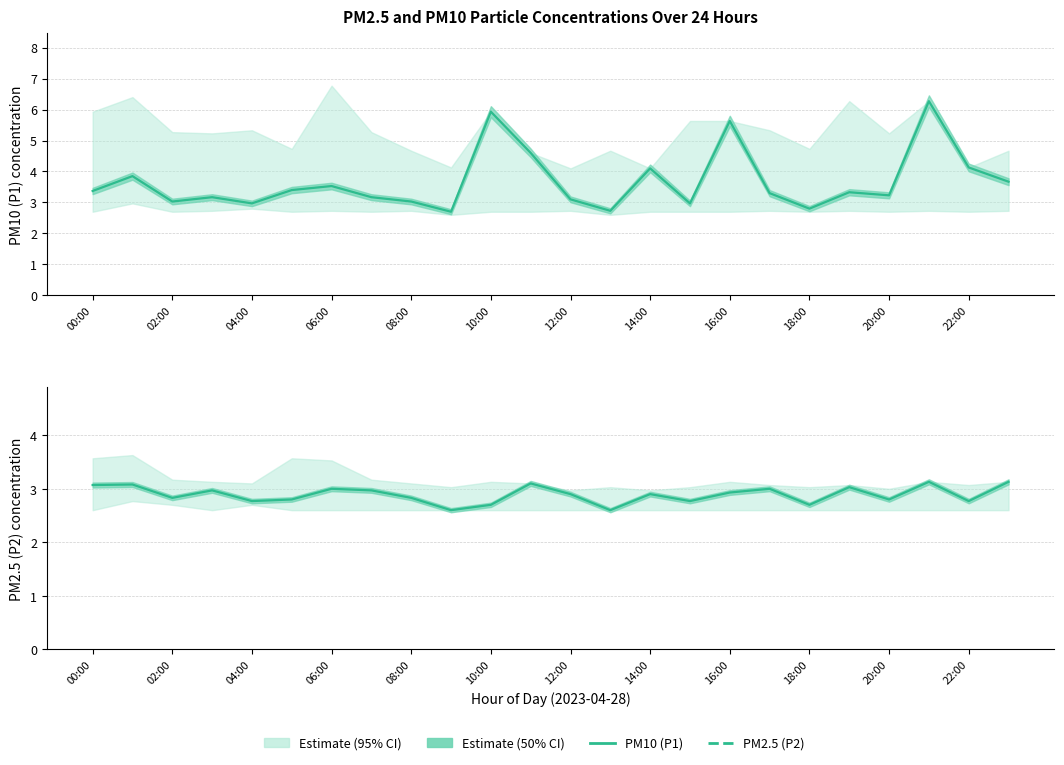

What is the sum of the PM10 (P1) values at 15 and 12?

6.1